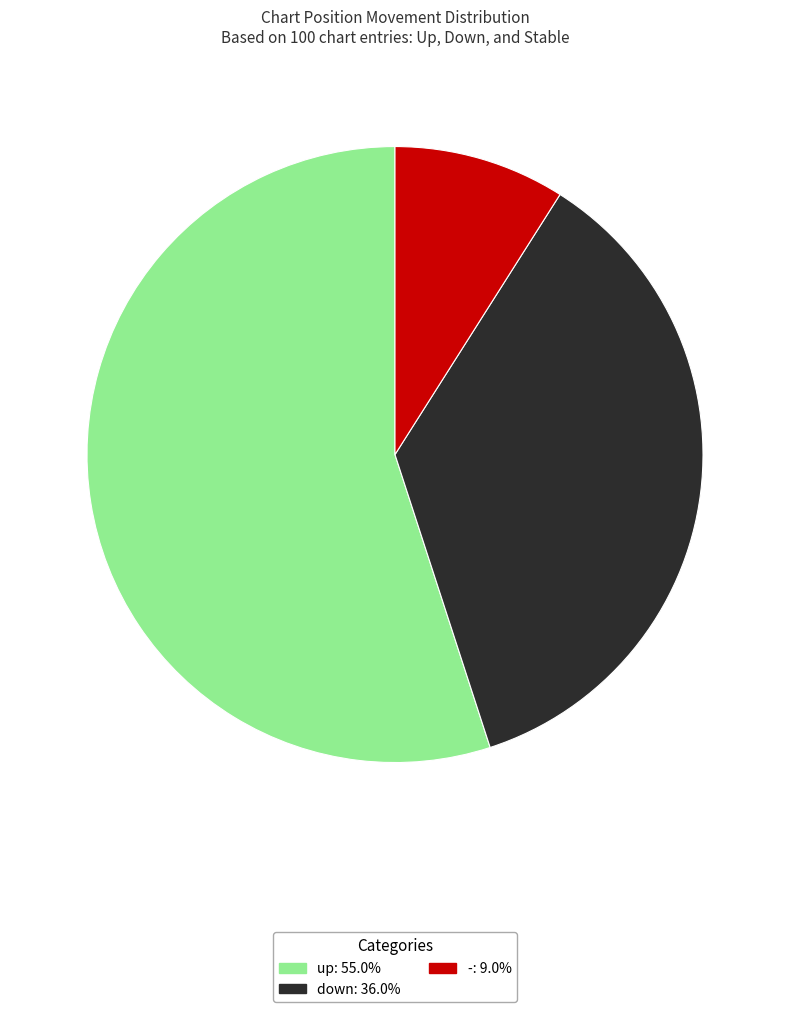

Rank the categories by value from lowest to highest.

-, down, up